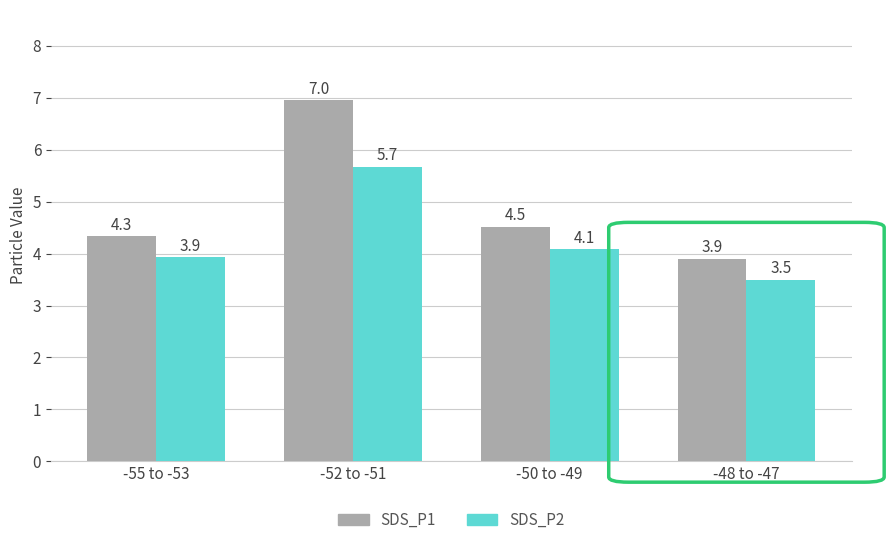

Which label corresponds to the smallest value in the chart?

-48 to -47